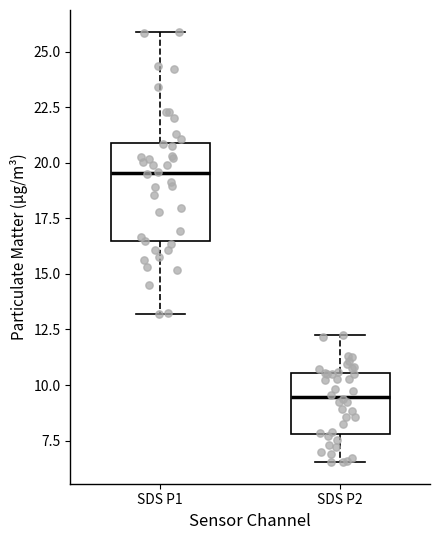

Where is the upper edge of the box for SDS P1 on the y-axis? The values are not printed on the chart, so give them approximately, as read against the axis.

21.0